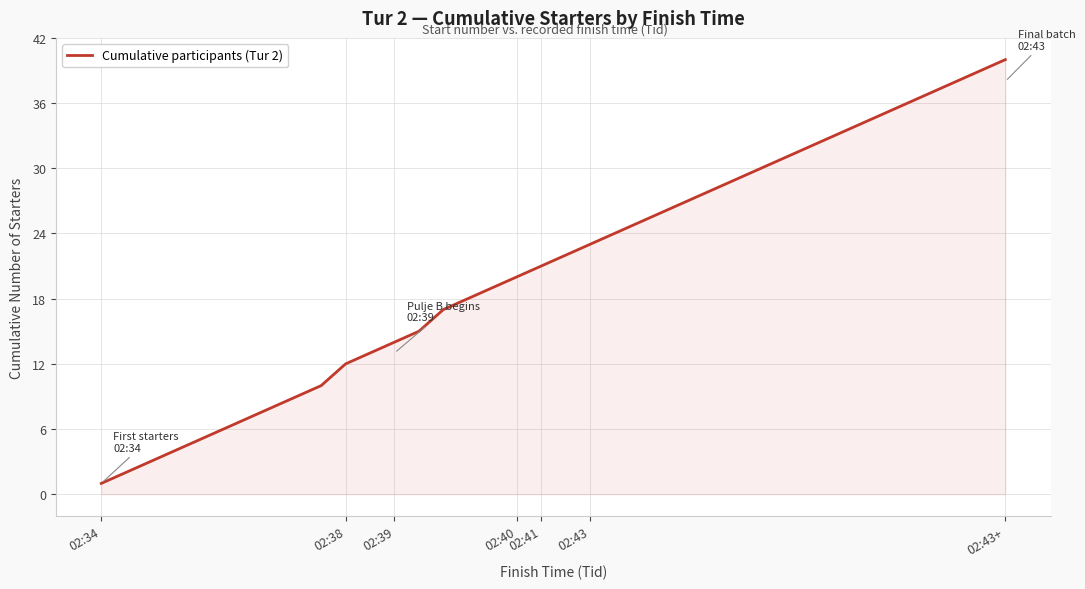

What is the difference between the maximum and minimum values?

39